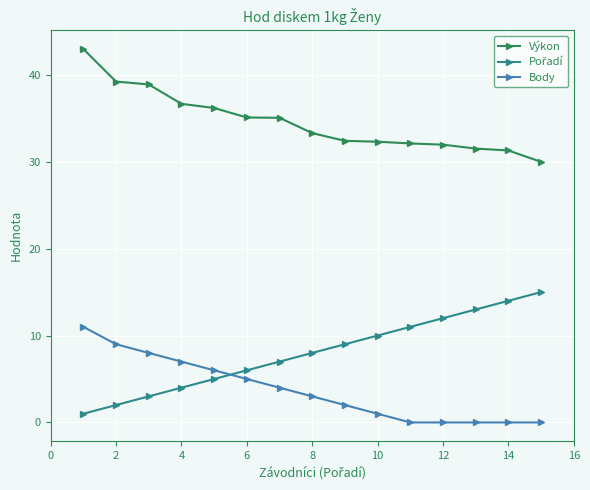

What is the average value of the Výkon series?

34.6